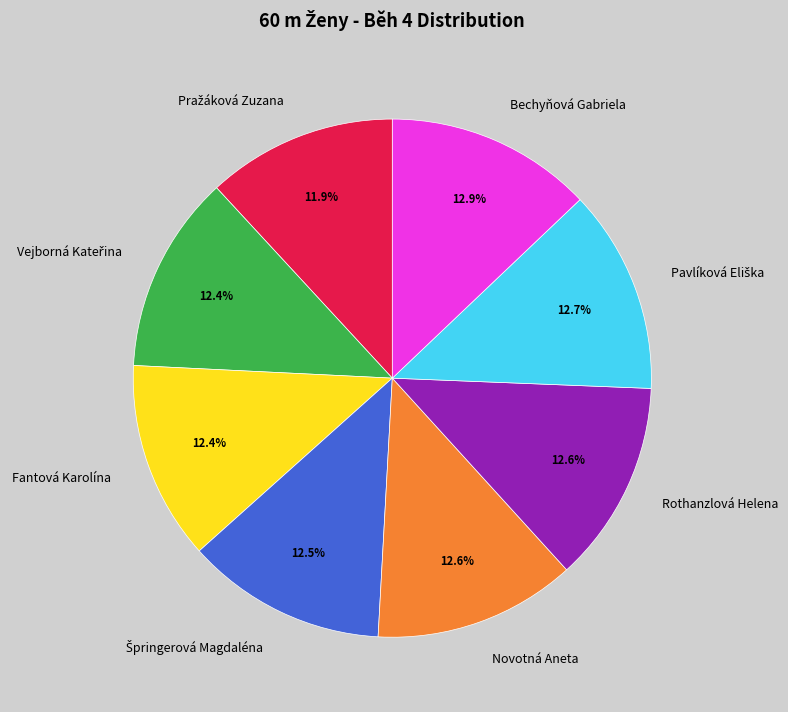

Is there any slice that represents more than half of the pie?

No